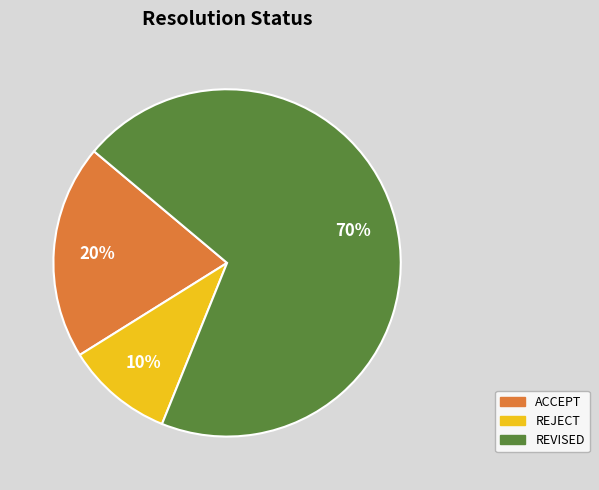

To the nearest percent, what is the difference between the largest and smallest slice percentages?

60%